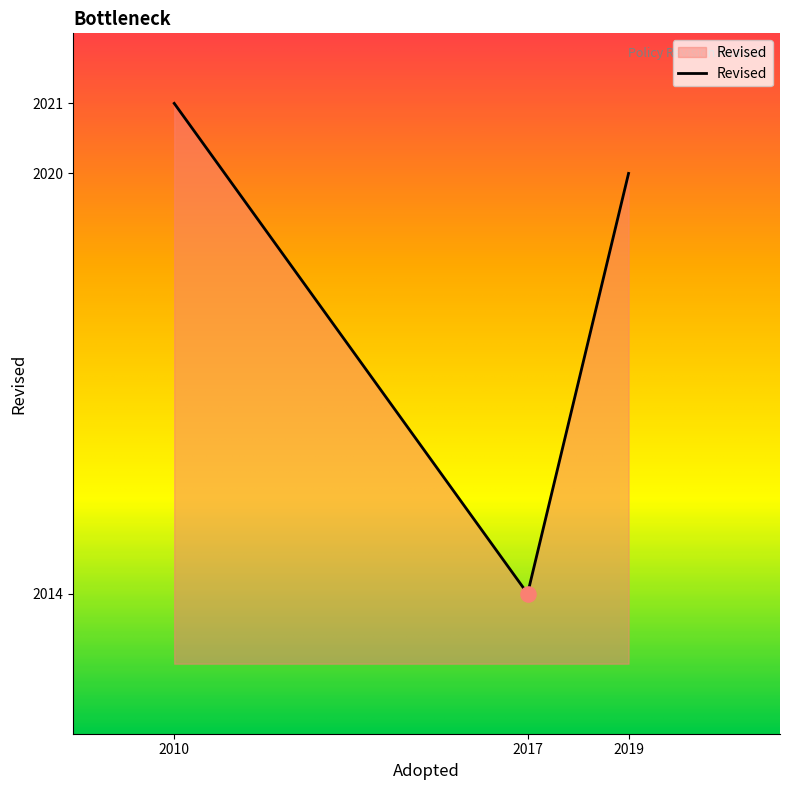

Which has a higher value, 2017 or 2010?

2010